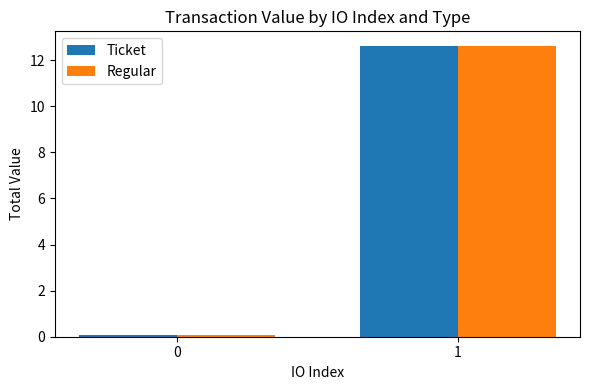

What is the average value of the Ticket series?

6.3